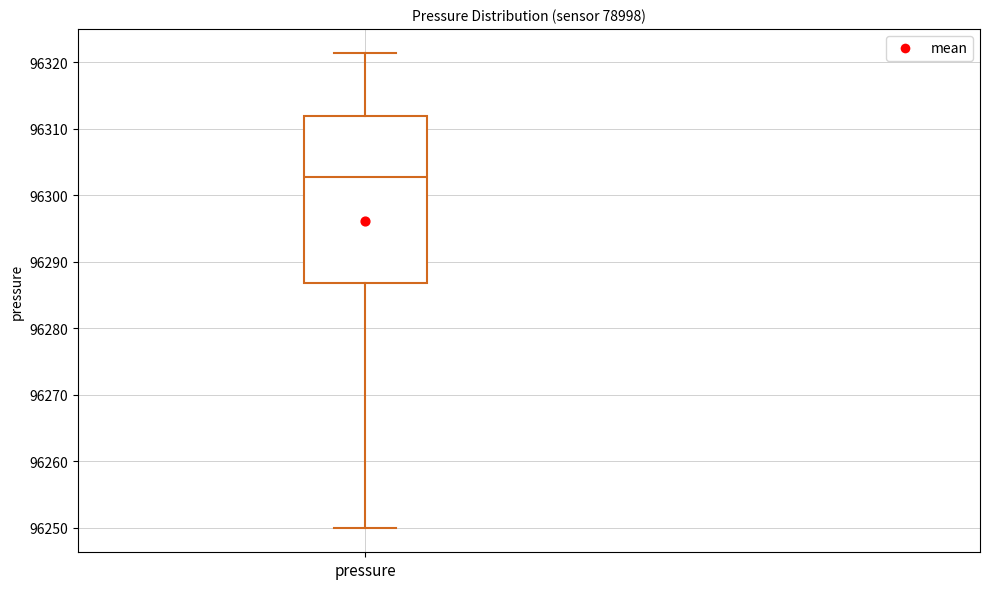

Transcribe this box plot: give where the median line is, the range the box spans, and where the two whiskers end, as read against the y-axis. The values are not printed on the chart, so give them approximately, as read against the axis.

median 96303, box 96287 to 96312, whiskers 96250 to 96321